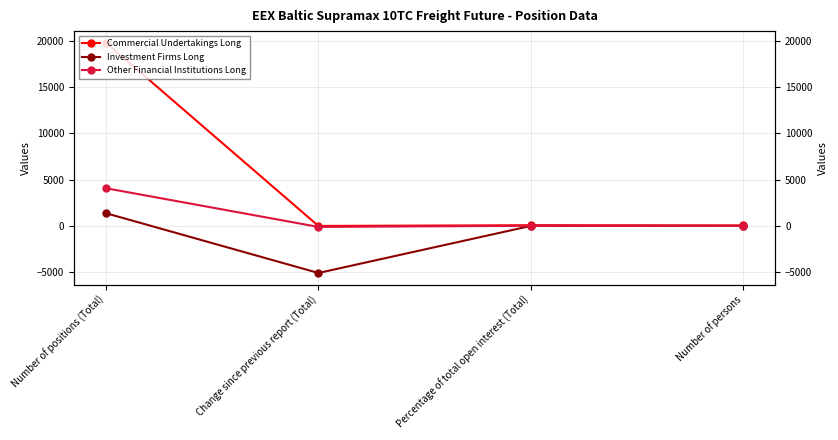

Is it true that Commercial Undertakings Long equals 49.0 at Number of persons?

True